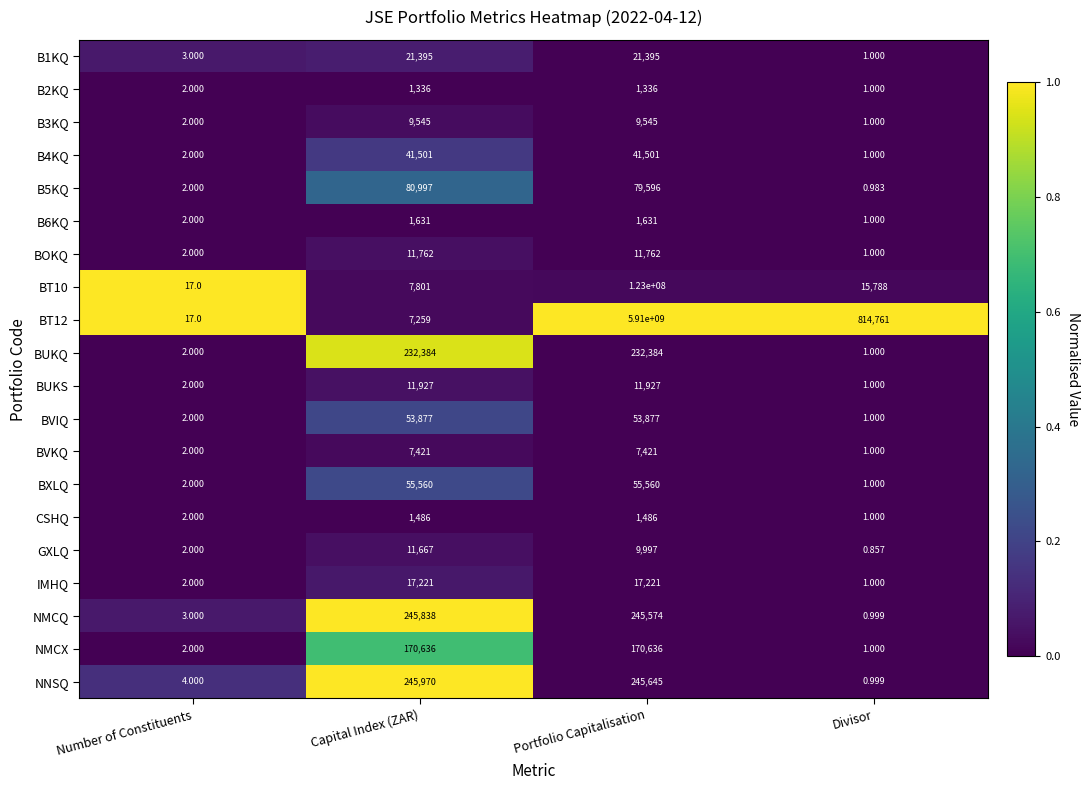

Where does the B5KQ series first go above 79596?

Capital Index (ZAR)